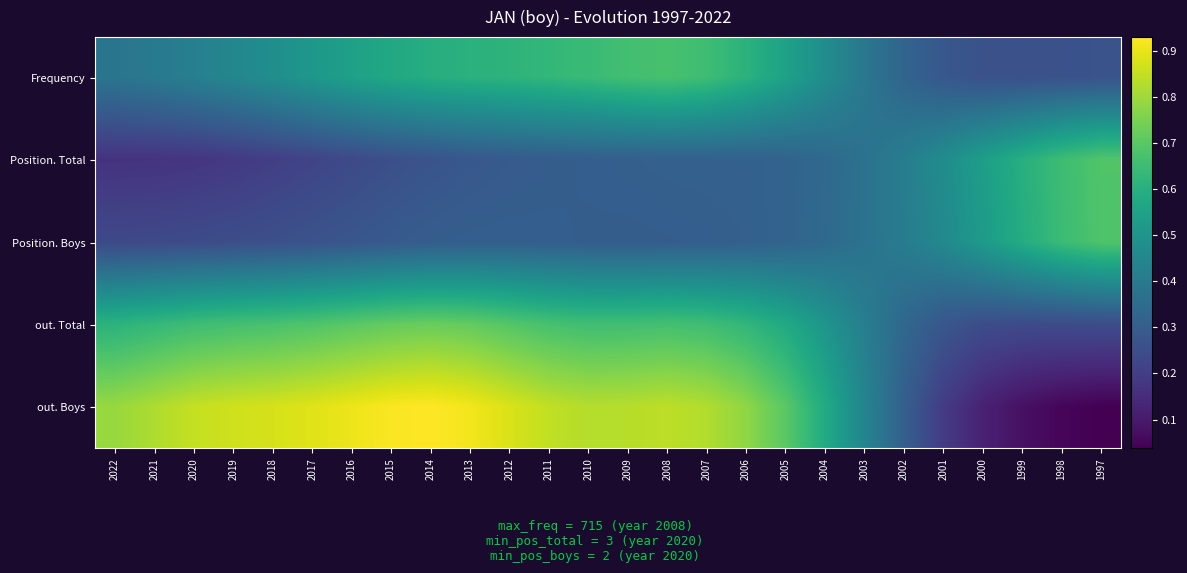

Rank the series at 2018 from lowest to highest value.

Position. Total, Position. Boys, Frequency, out. Total, out. Boys